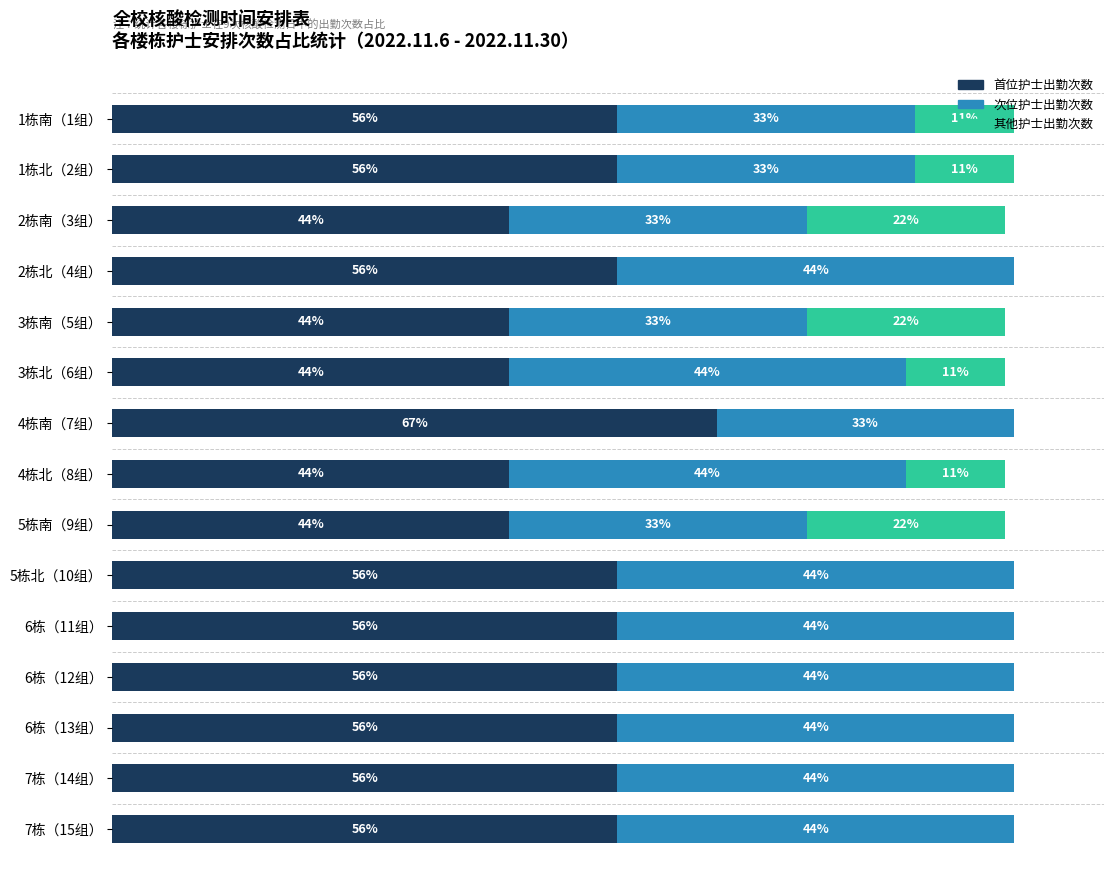

What is the difference between the second highest and minimum values in the 首位护士出勤次数 series?

12